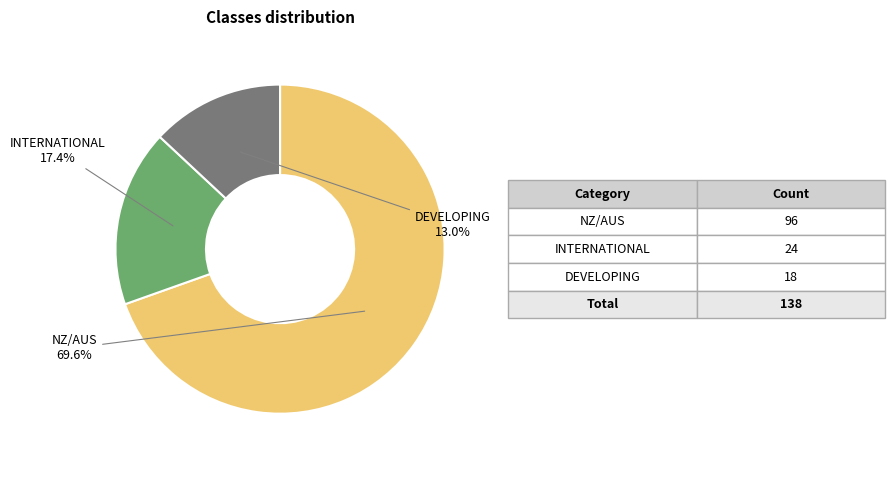

Is there a majority slice in this chart?

Yes